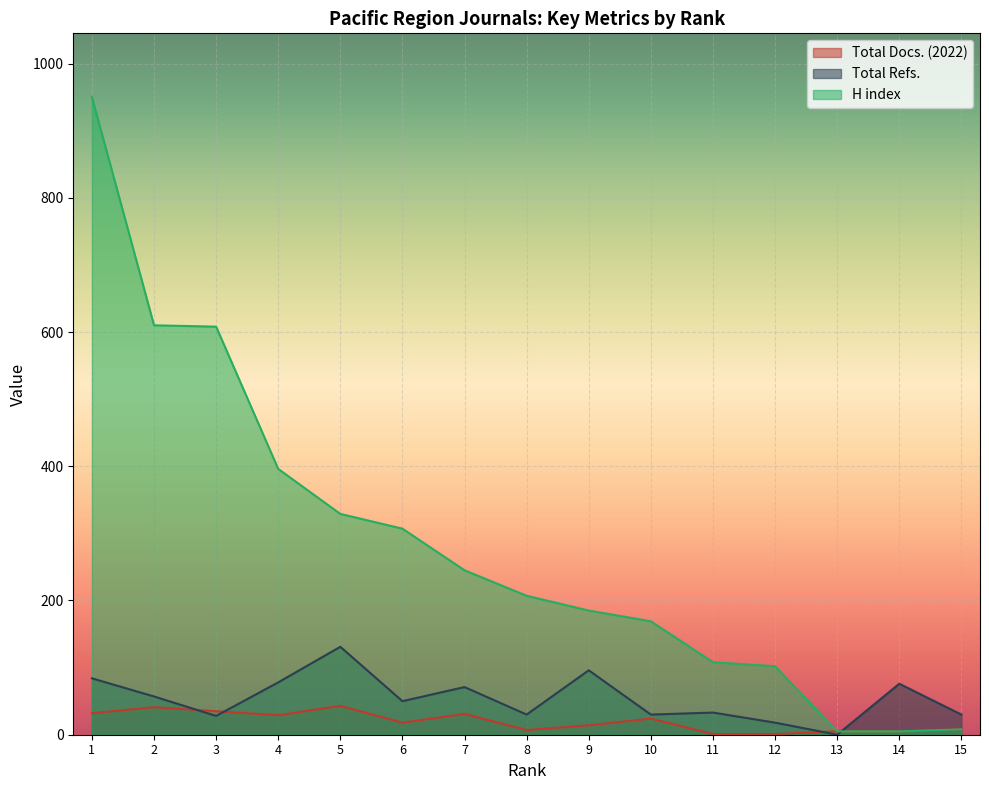

What is the difference between the second highest and minimum values in the H index series?

605